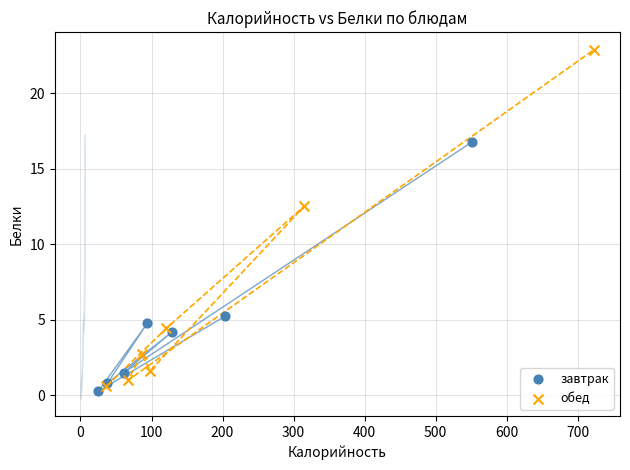

What are all the series names shown in the legend?

завтрак, обед